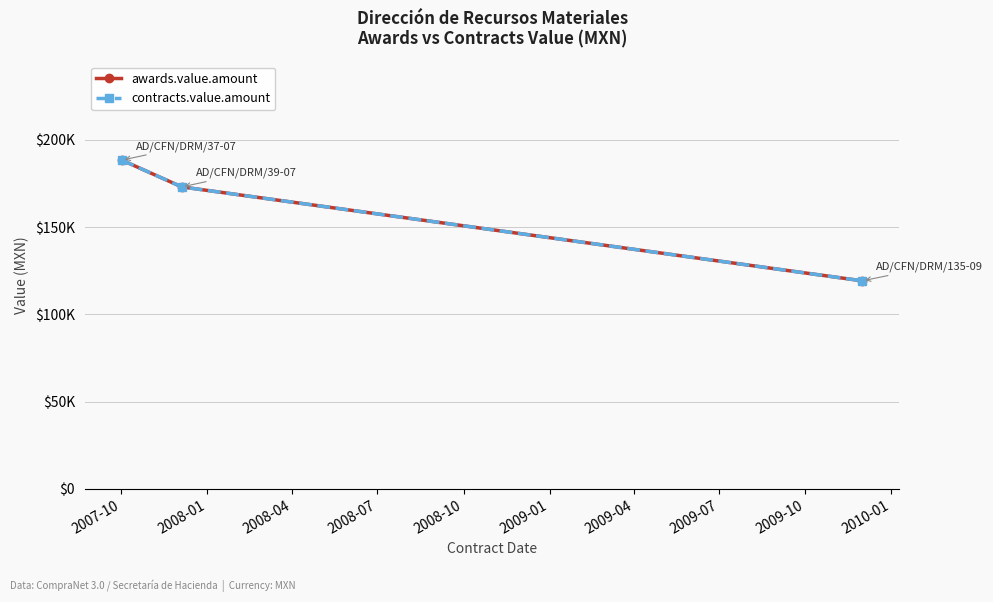

Which category has the highest value in the contracts.value.amount series?

2007-10